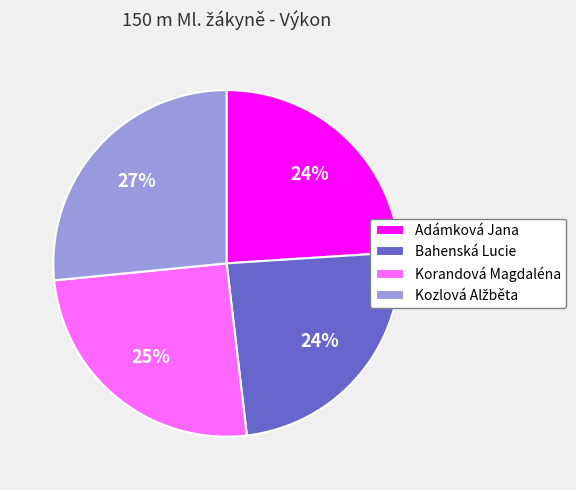

Between Korandová Magdaléna and Bahenská Lucie, which is larger?

Korandová Magdaléna